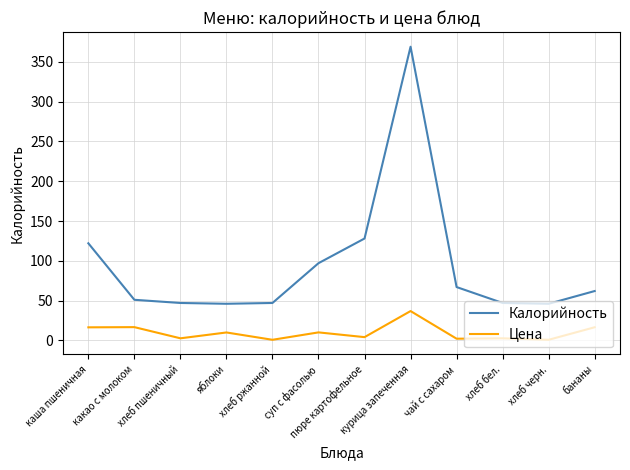

At which label does Калорийность first exceed 62?

каша пшеничная